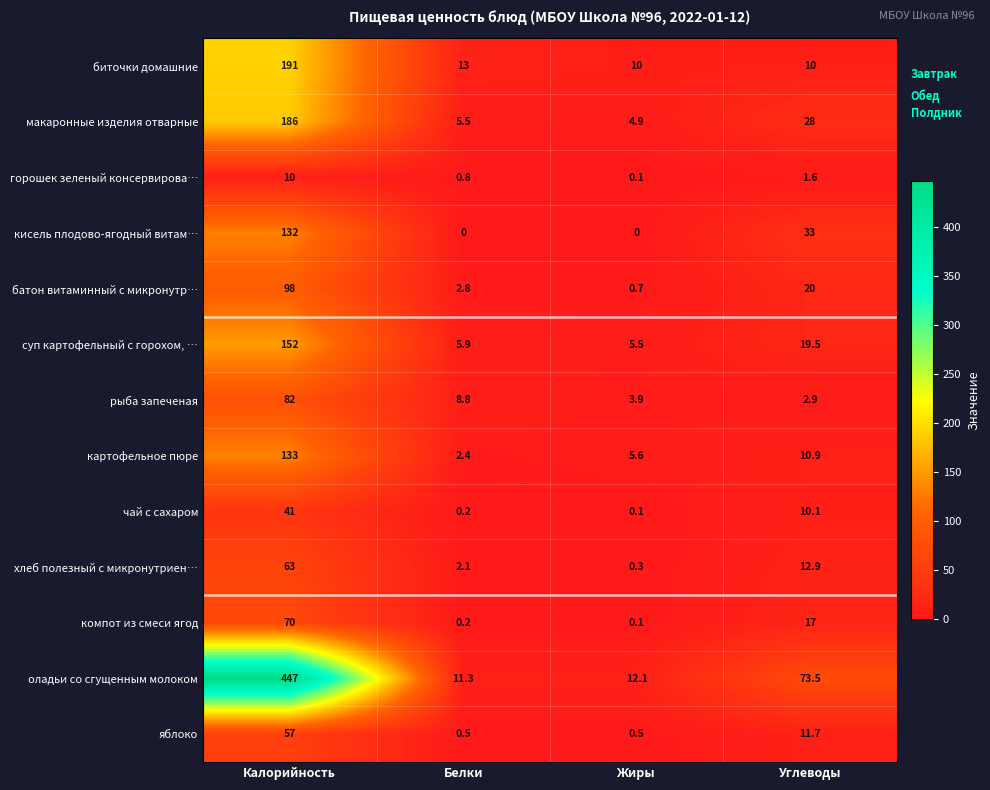

What is the difference between the second highest and second lowest values in the картофельное пюре series?

5.3